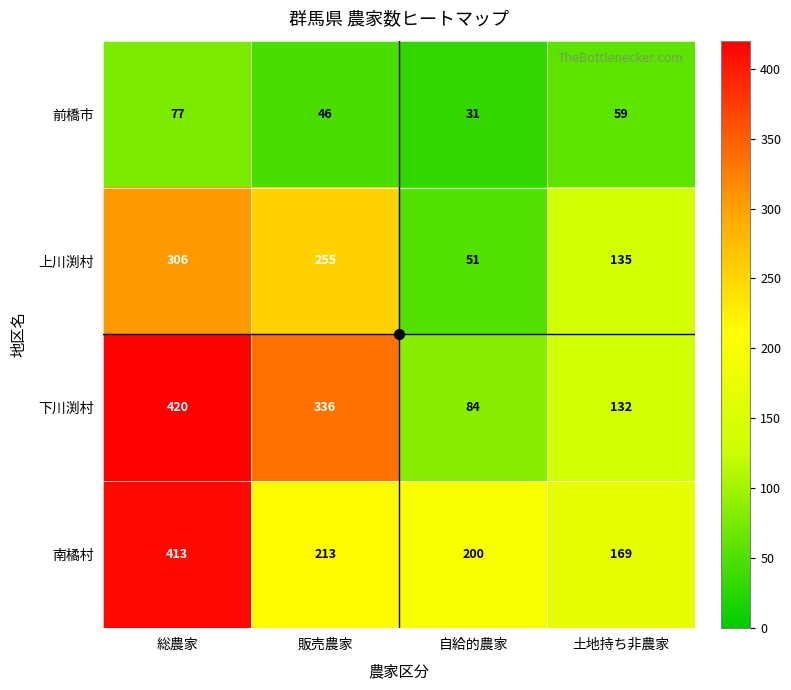

What is the sum of the 前橋市 values at 販売農家 and 土地持ち非農家?

105